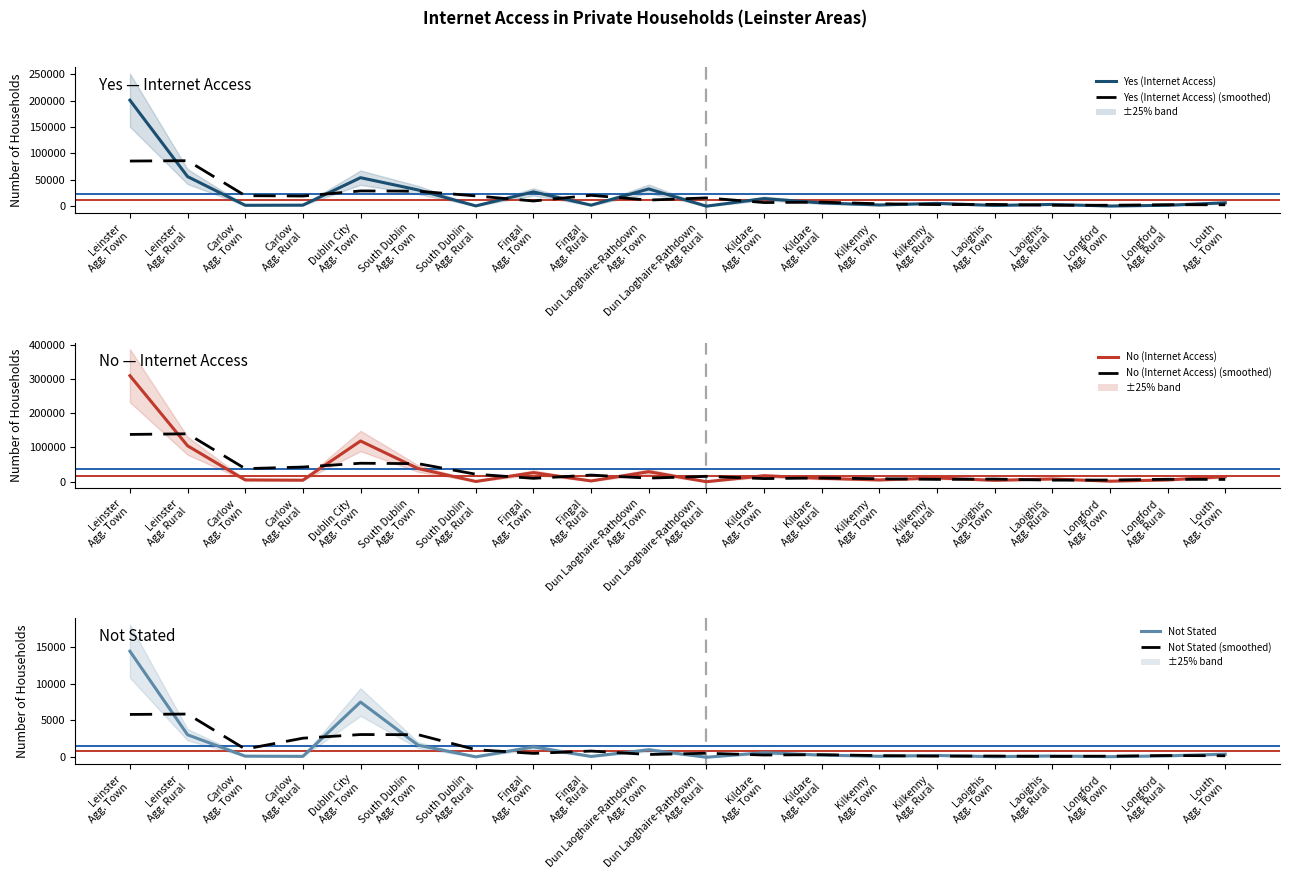

Is it true that Yes (Internet Access) equals 2271.0 at Fingal
Agg. Rural?

True